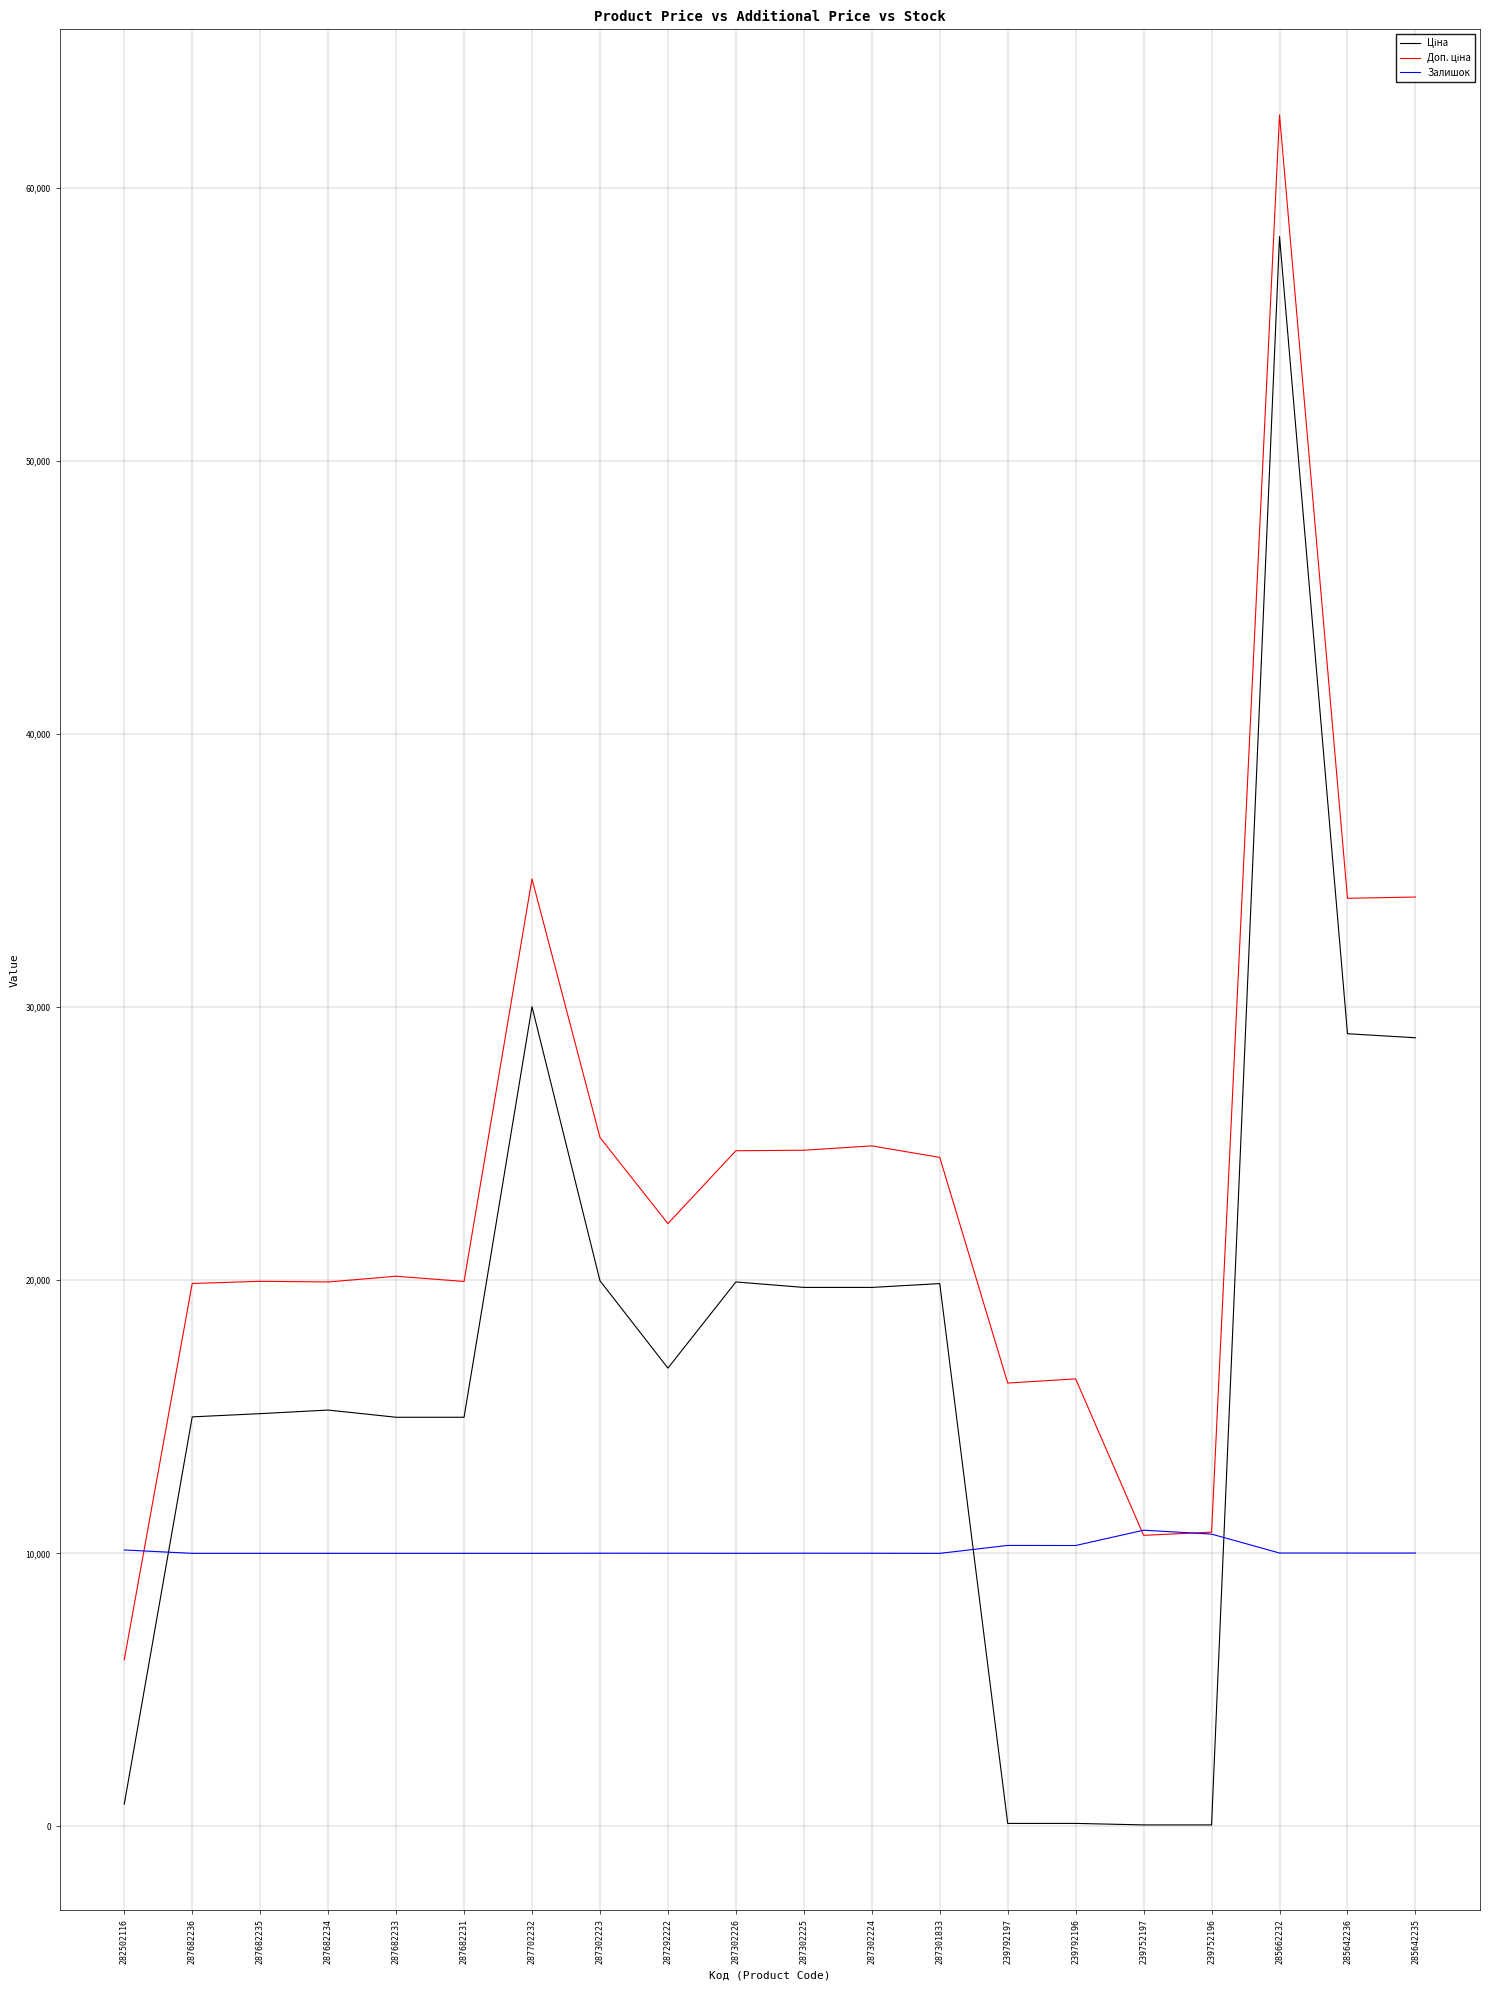

What is the approximate value of Залишок at 285642235?

10010.9